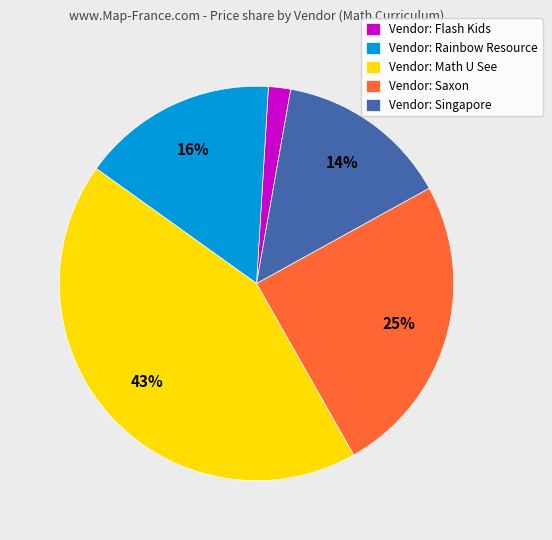

Is it true that Vendor: Saxon is 25% of the pie?

True